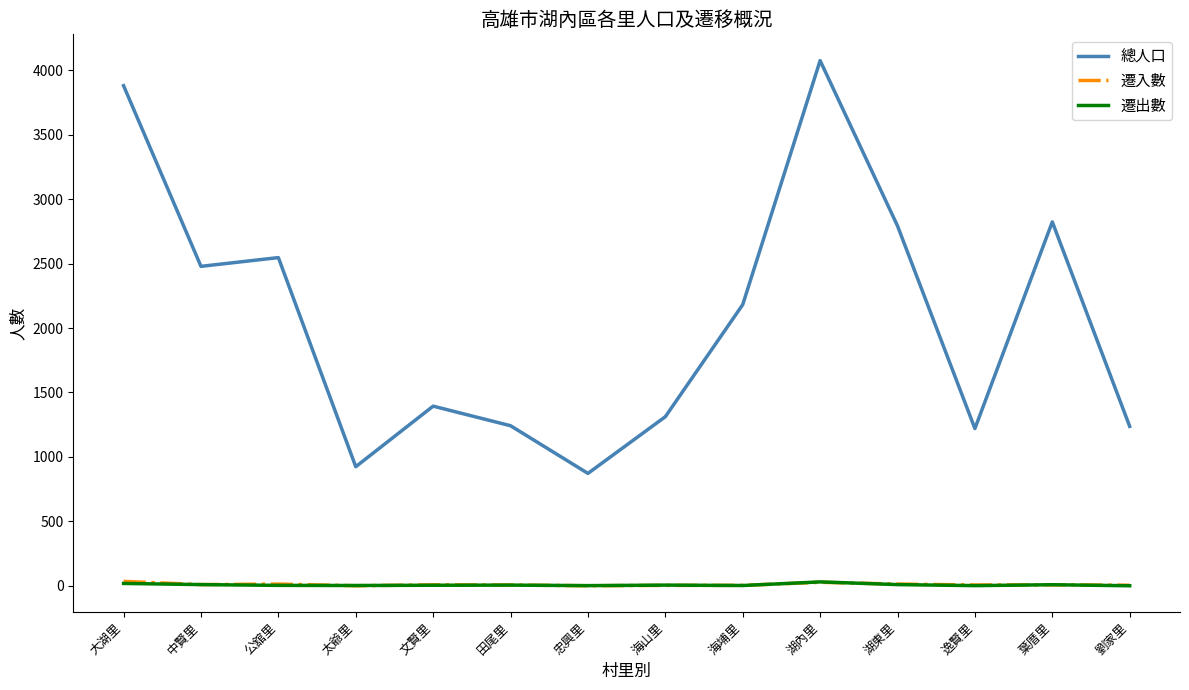

What is the difference between the 遷出數 values at 海山里 and 中賢里?

4